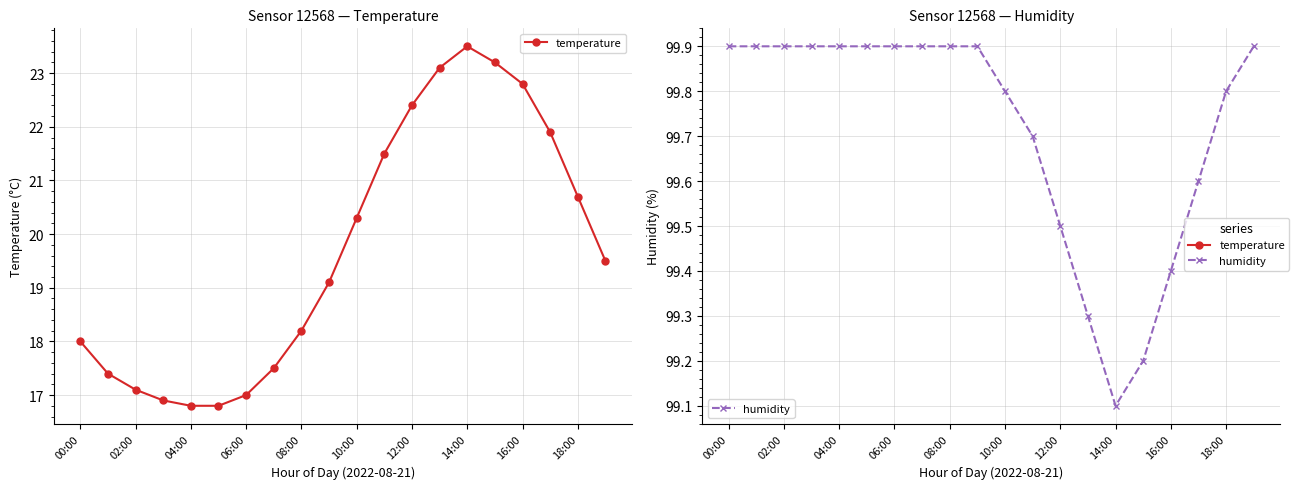

How many interior local valleys does the humidity series have?

1